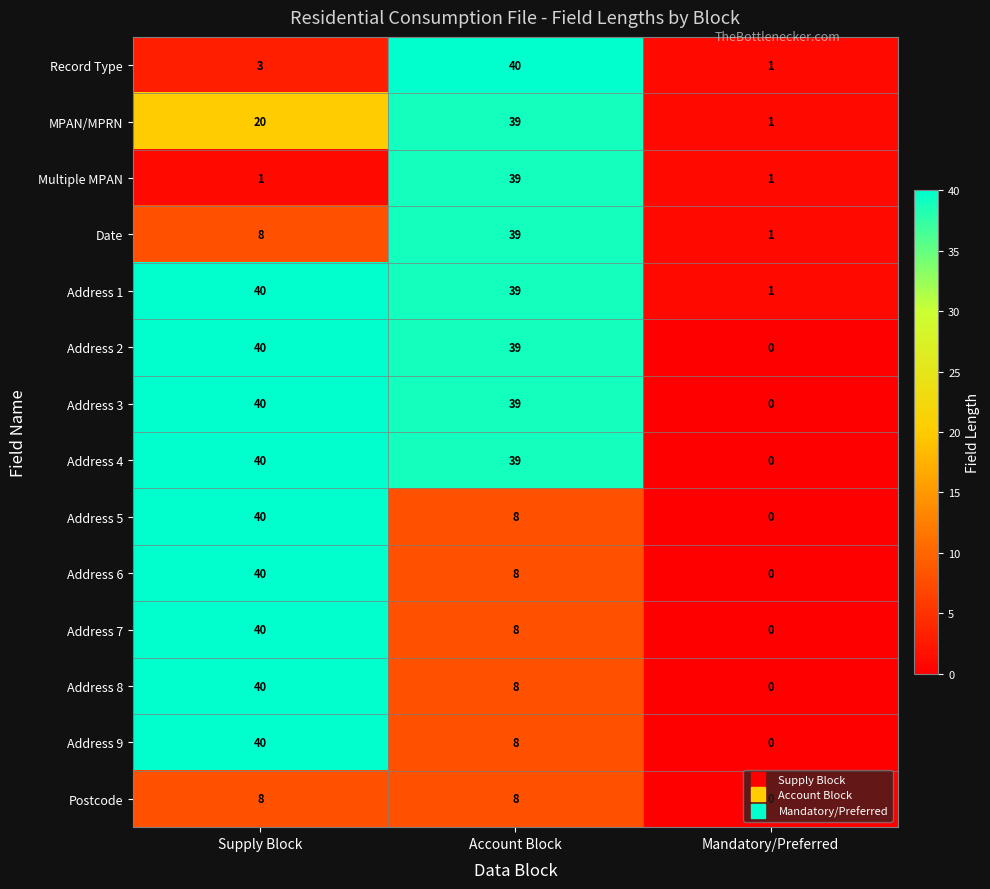

What is the spread (max minus min) of values at Account Block?

32